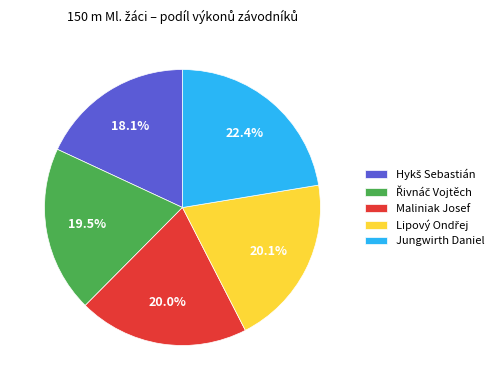

How much of the chart is everything except Maliniak Josef?

80.0%